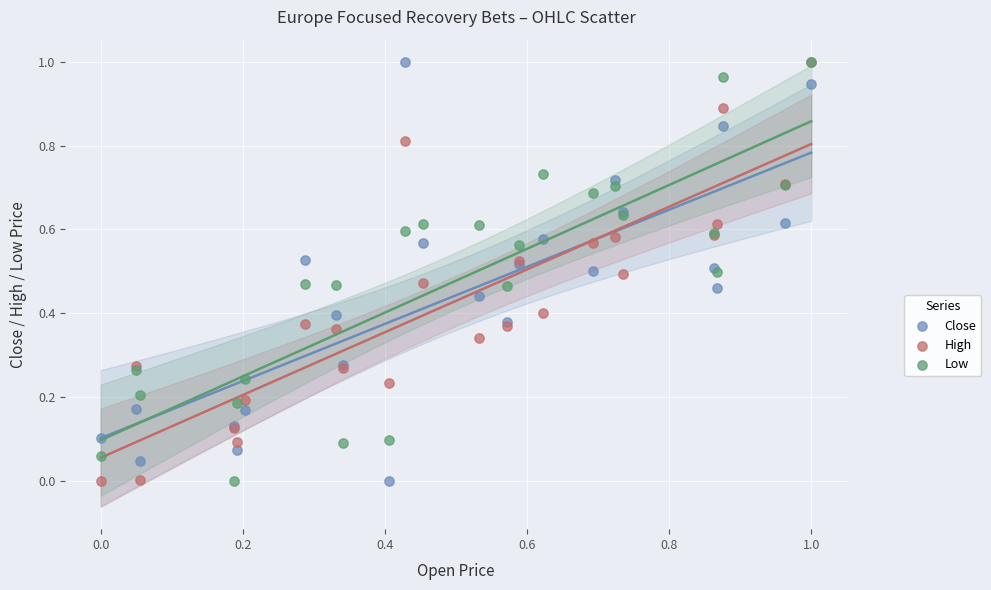

What are all the series names shown in the legend?

Close, High, Low